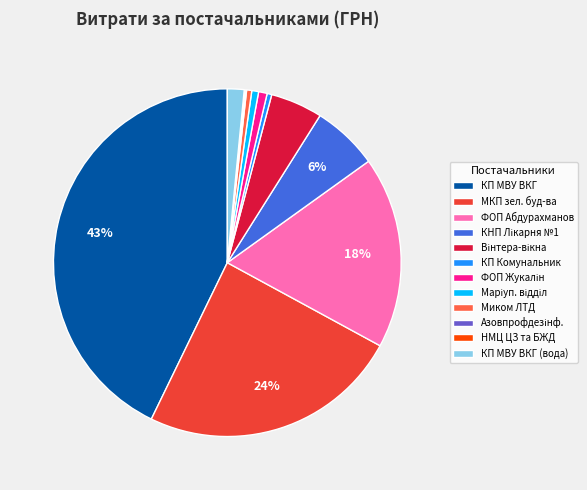

To the nearest percent, what portion does КП МВУ ВКГ represent?

43%